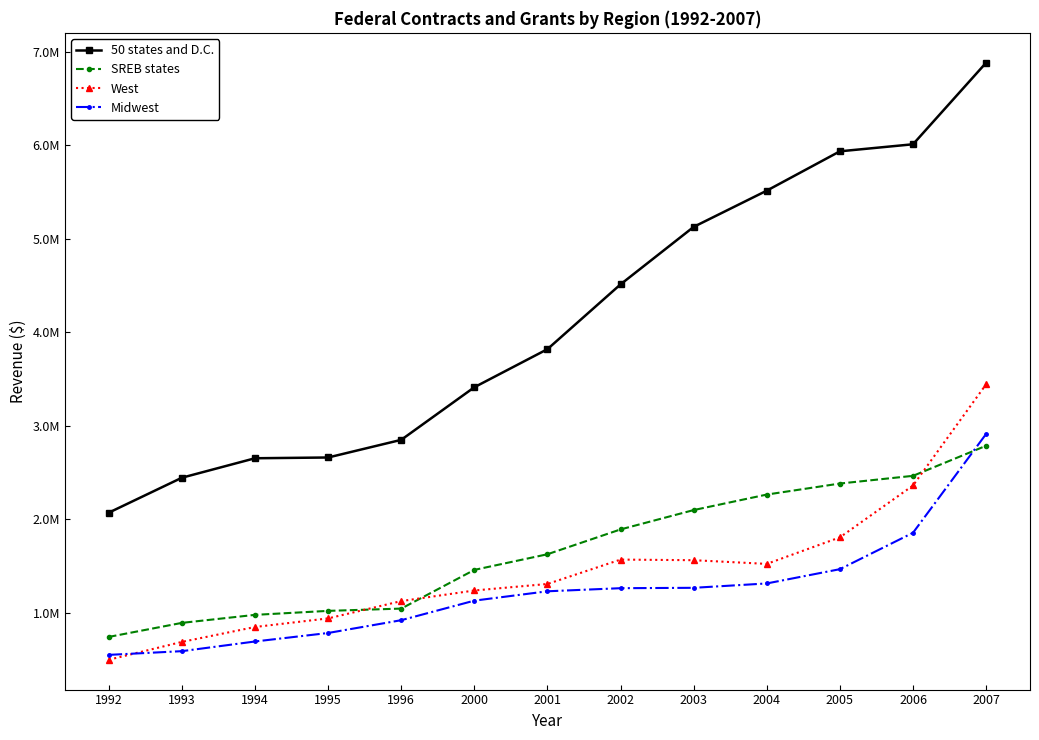

After their last crossing, which series has the higher values: West or Midwest?

West